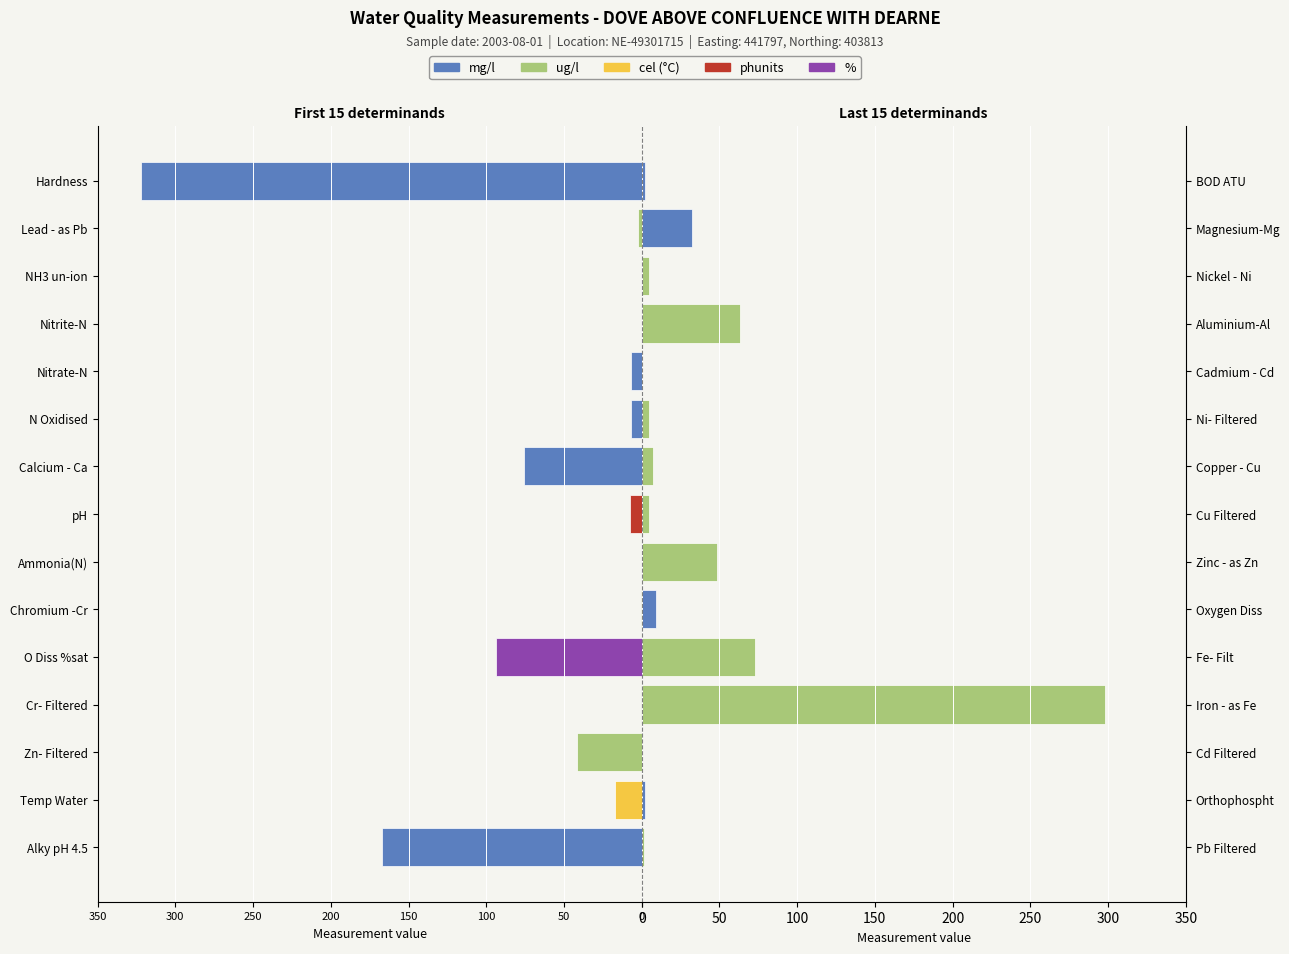

What is the total value across all series at 0?

-2.9